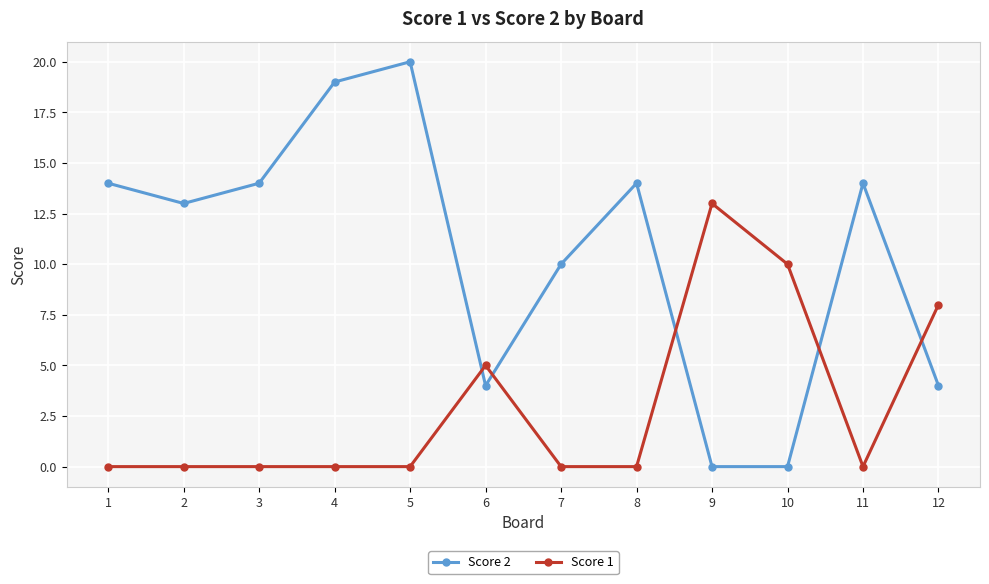

How many lines are shown in the chart?

2